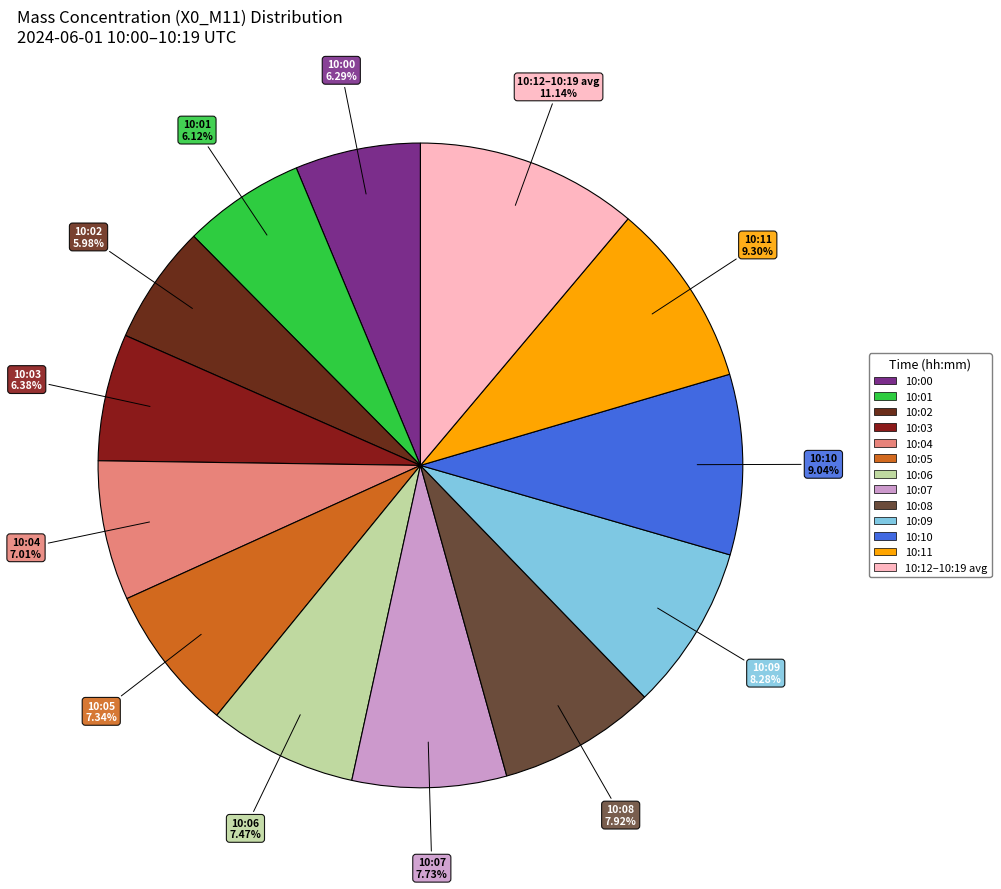

What is the smallest slice in the pie chart?

10:02